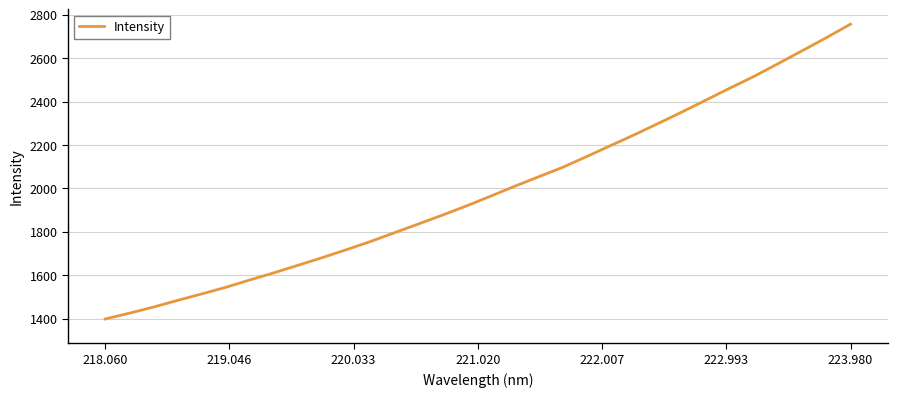

What is the difference between the maximum and minimum values?

1356.8